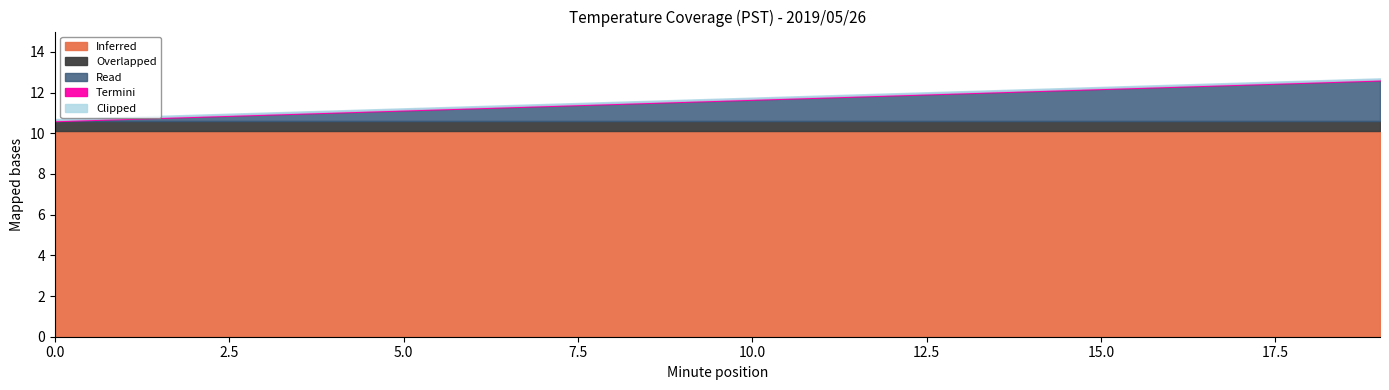

Count the number of data series in this chart.

5